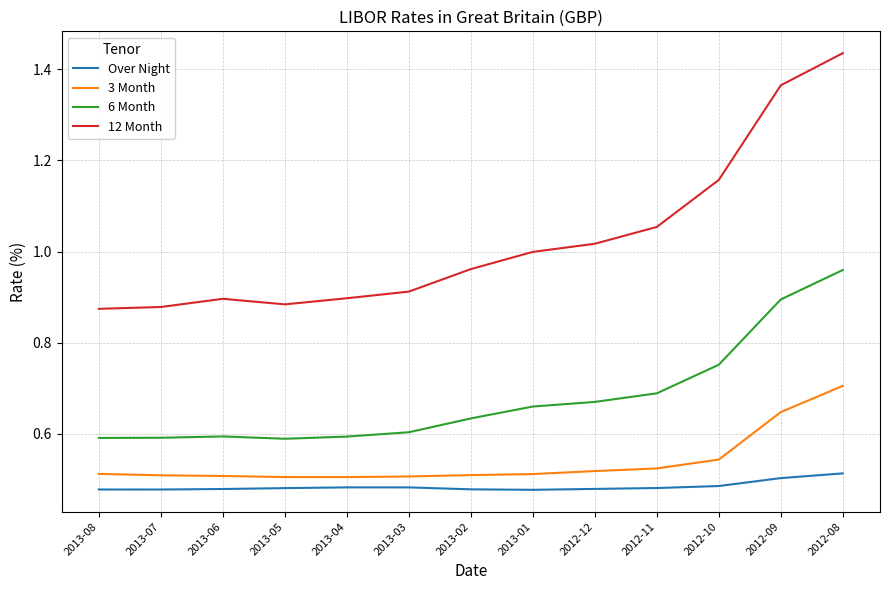

Is it true that 6 Month equals 0.8 at 2013-03?

False